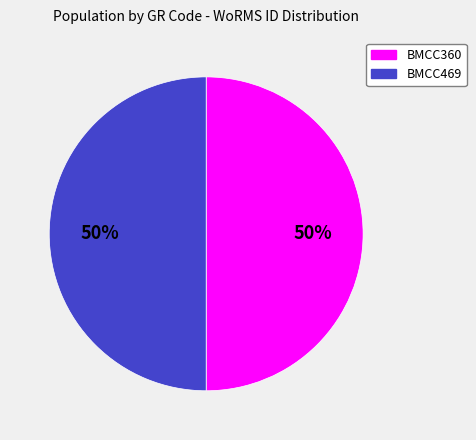

True or false: BMCC469 accounts for 50% of the total.

True